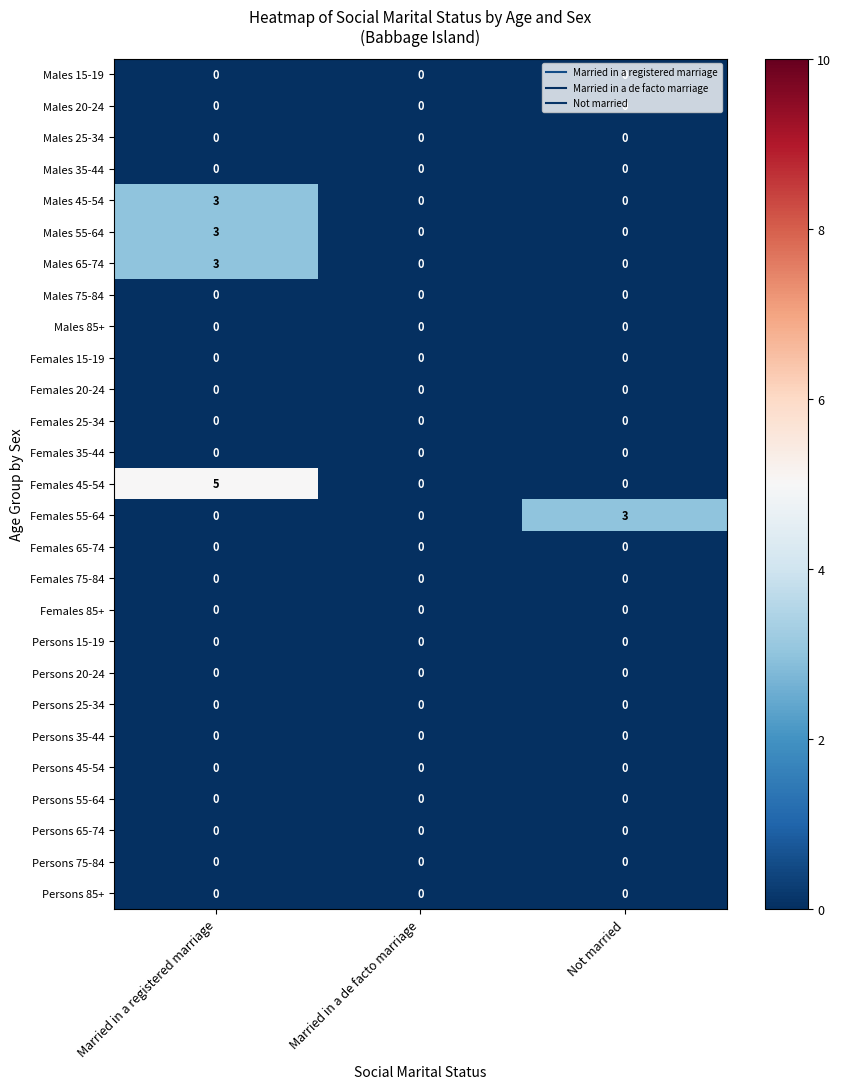

Which series has the widest spread of values?

Females 45-54